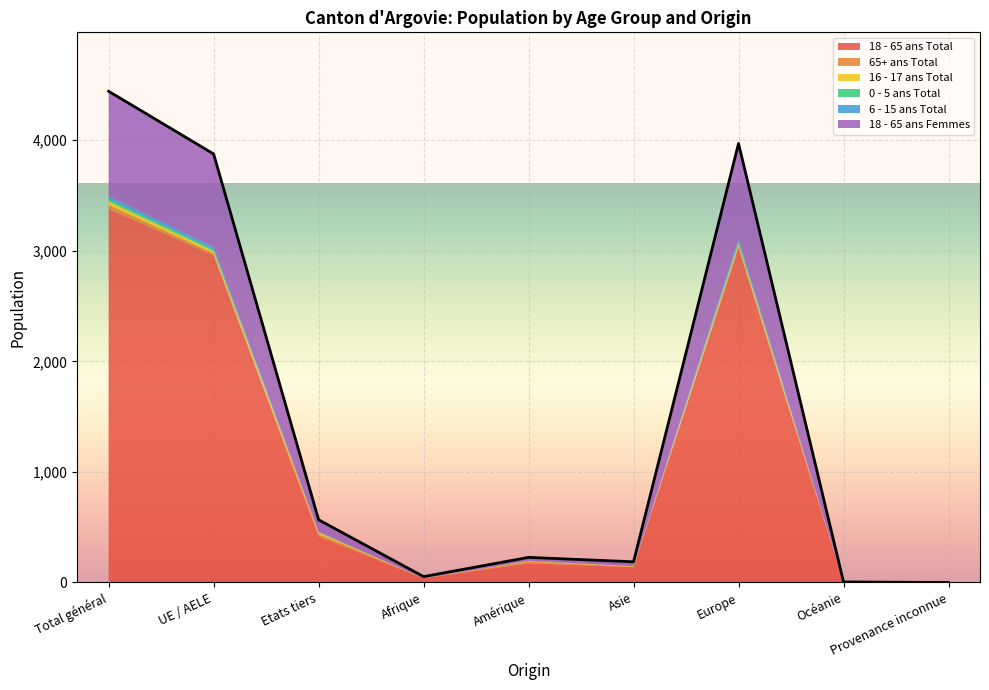

True or false: 18 - 65 ans Total has a value of 173 at Amérique.

True